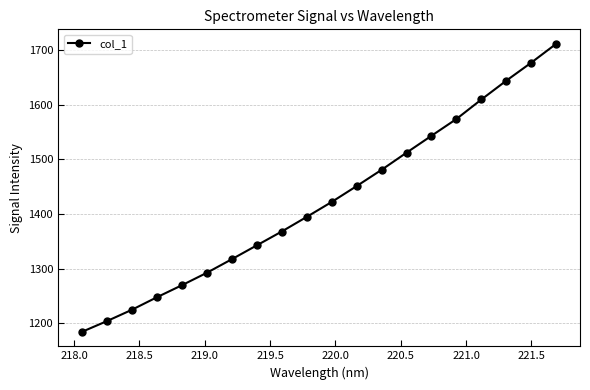

Reading left to right, list all the values displayed in this chart.

1183.9	1203.6	1224.4	1247.3	1269.4	1292.2	1317.1	1342.5	1367.9	1394.6	1422.0	1451.2	1481.0	1512.4	1543.4	1574.2	1610.0	1644.5	1677.6	1712.1